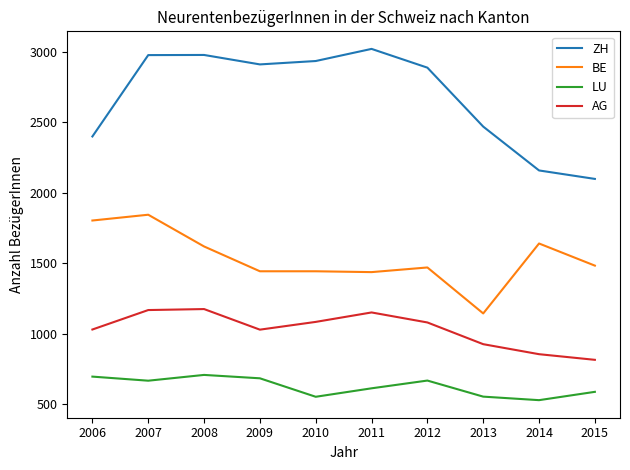

What is the total value across all series at 2008?

6483